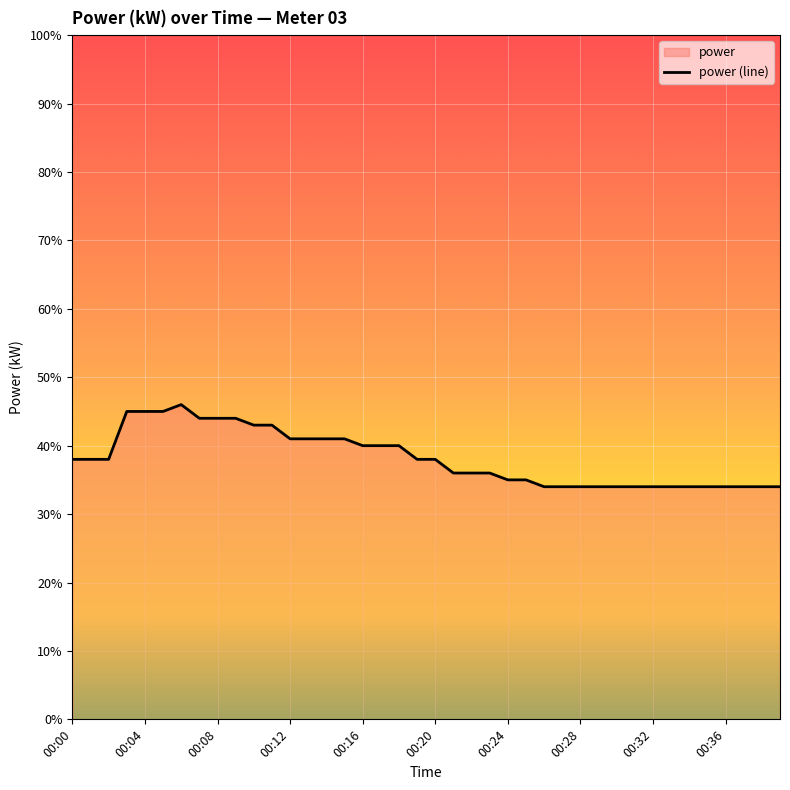

What is the difference between the second highest and second lowest values?

0.1